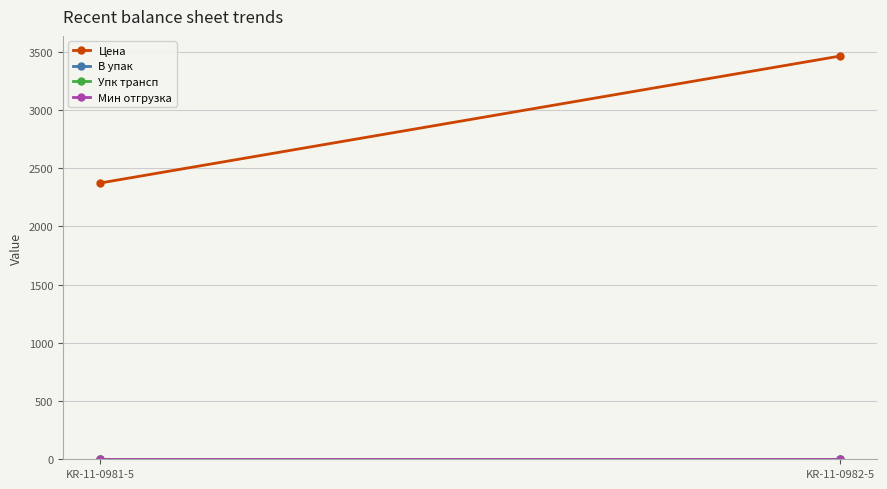

Which has a higher value, KR-11-0981-5 or KR-11-0982-5?

KR-11-0982-5